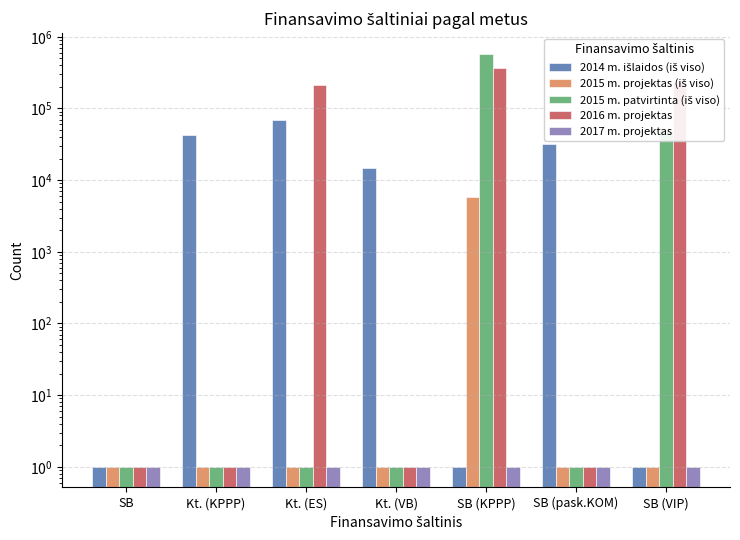

What is the maximum value shown in the chart?

579240